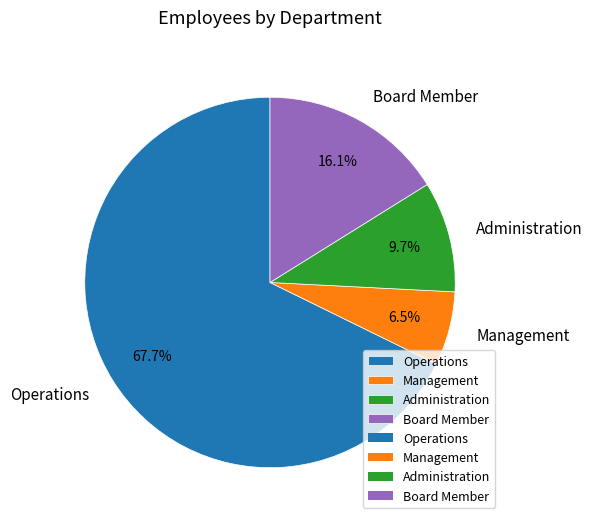

True or false: Management accounts for 20% of the total.

False